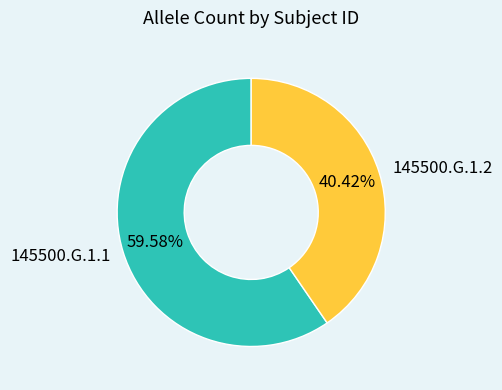

What percentage is NOT represented by 145500.G.1.1?

40.4%